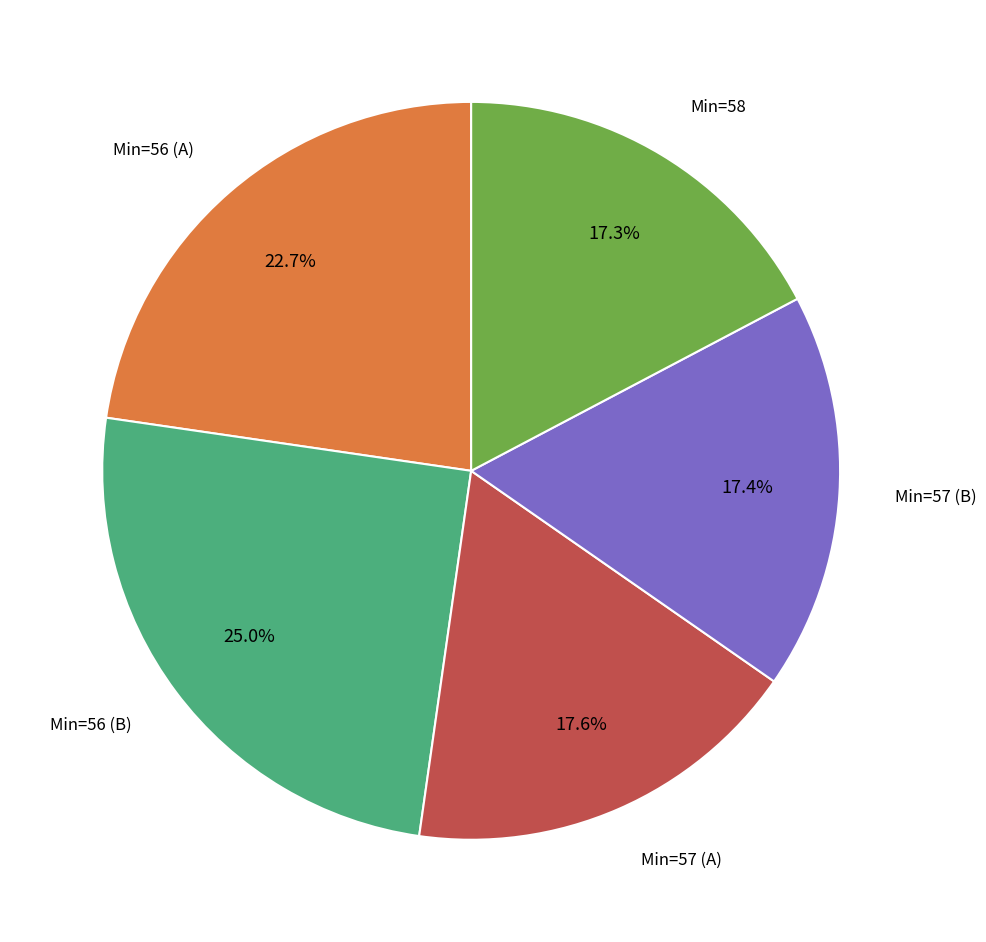

Is there a majority slice in this chart?

No